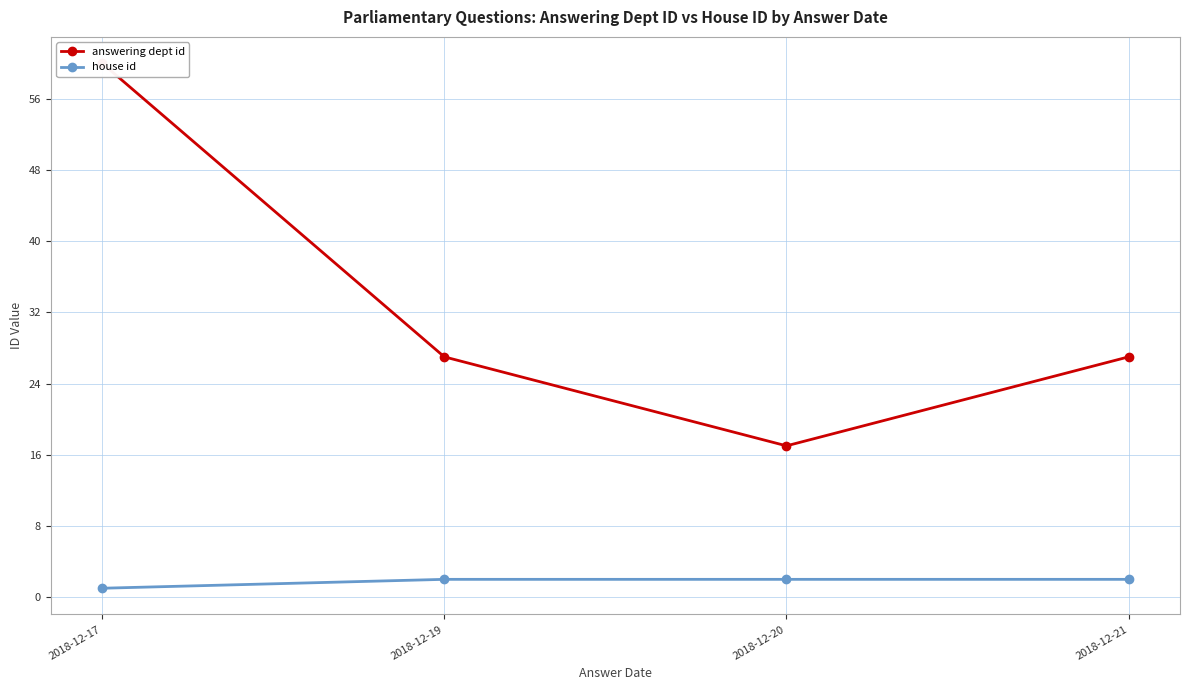

The answering dept id series shows 23 at 2018-12-20. True or false?

False